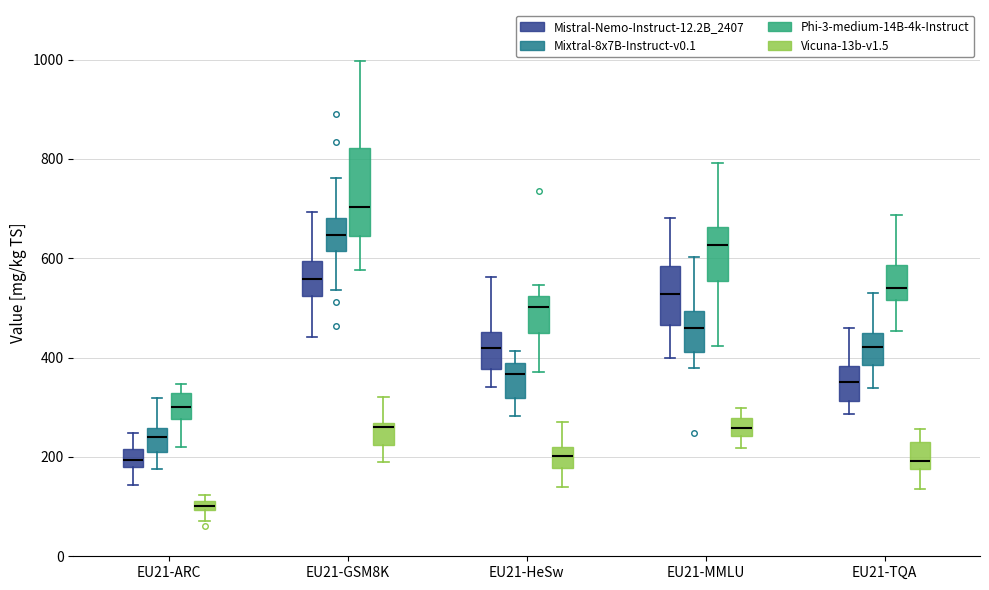

Which box has the highest median line?

EU21-GSM8K (Phi-3-medium-14B-4k-Instruct)